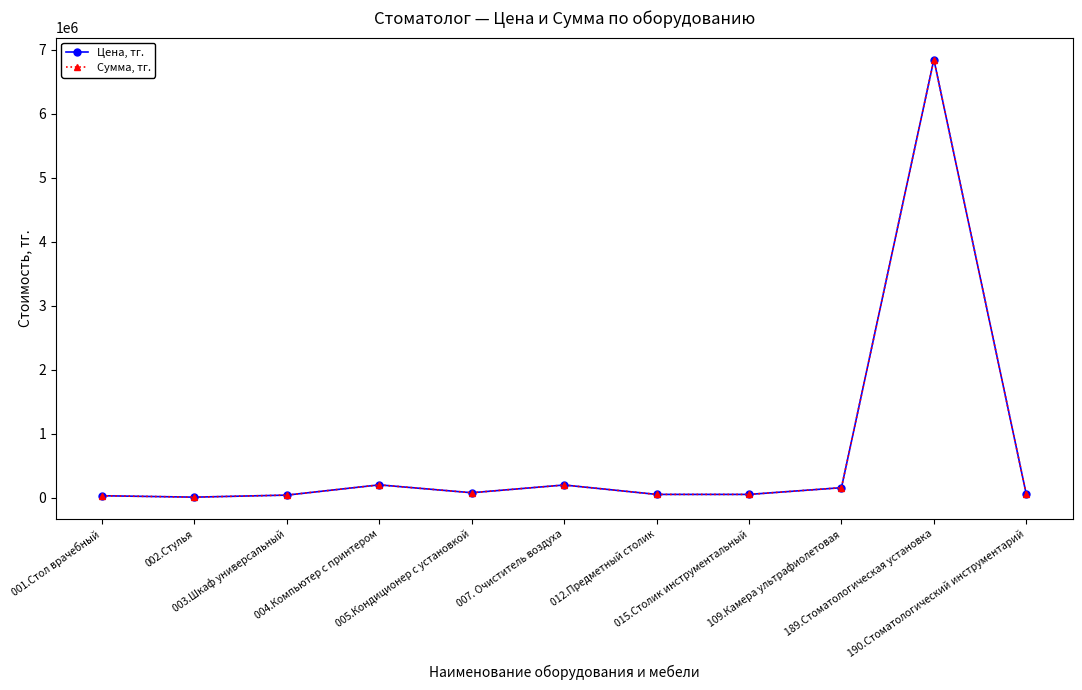

Reading left to right, what are all the values shown in this chart?

Цена, тг.: 001.Стол врачебный=30000	002.Стулья=8000	003.Шкаф универсальный=40000	004.Компьютер с принтером=200000	005.Кондиционер с установкой=77000	007. Очиститель воздуха=198000	012.Предметный столик=50800	015.Столик инструментальный=50800	109.Камера ультрафиолетовая=156000	189.Стоматологическая установка=6850000	190.Стоматологический инструментарий=50000
Сумма, тг.: 001.Стол врачебный=30000	002.Стулья=8000	003.Шкаф универсальный=40000	004.Компьютер с принтером=200000	005.Кондиционер с установкой=77000	007. Очиститель воздуха=198000	012.Предметный столик=50800	015.Столик инструментальный=50800	109.Камера ультрафиолетовая=156000	189.Стоматологическая установка=6850000	190.Стоматологический инструментарий=50000